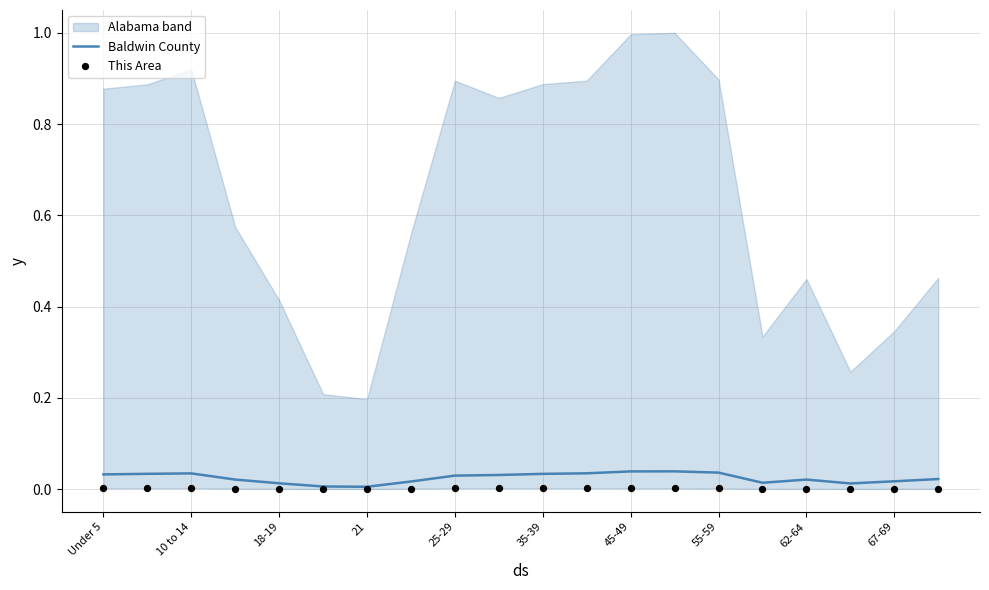

Which series reaches the minimum Y coordinate?

This Area